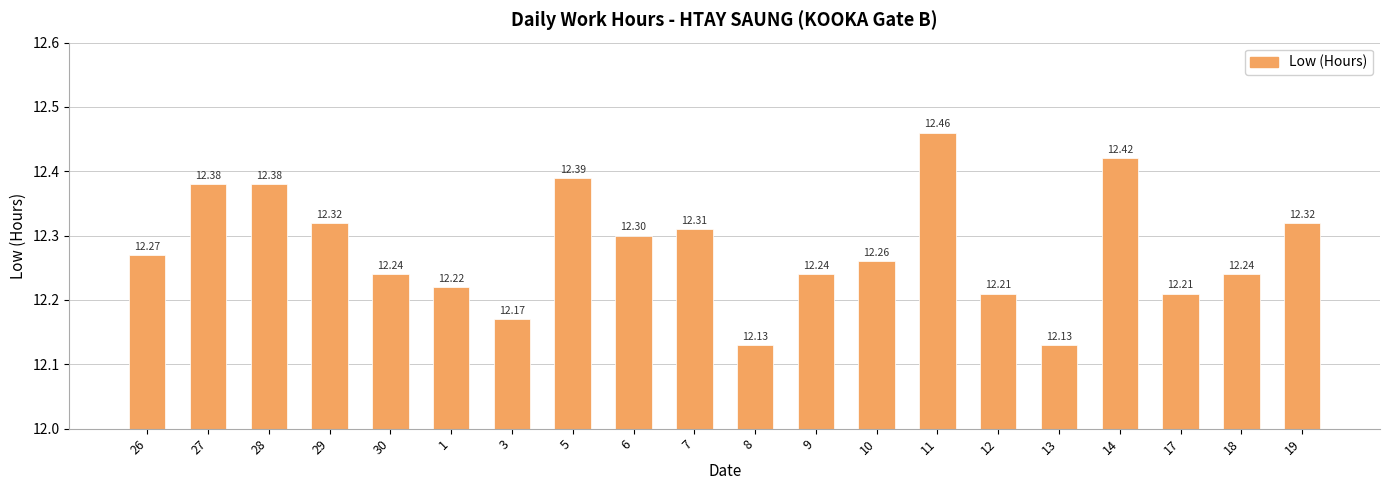

What is the difference between the values at 19 and 18?

0.1